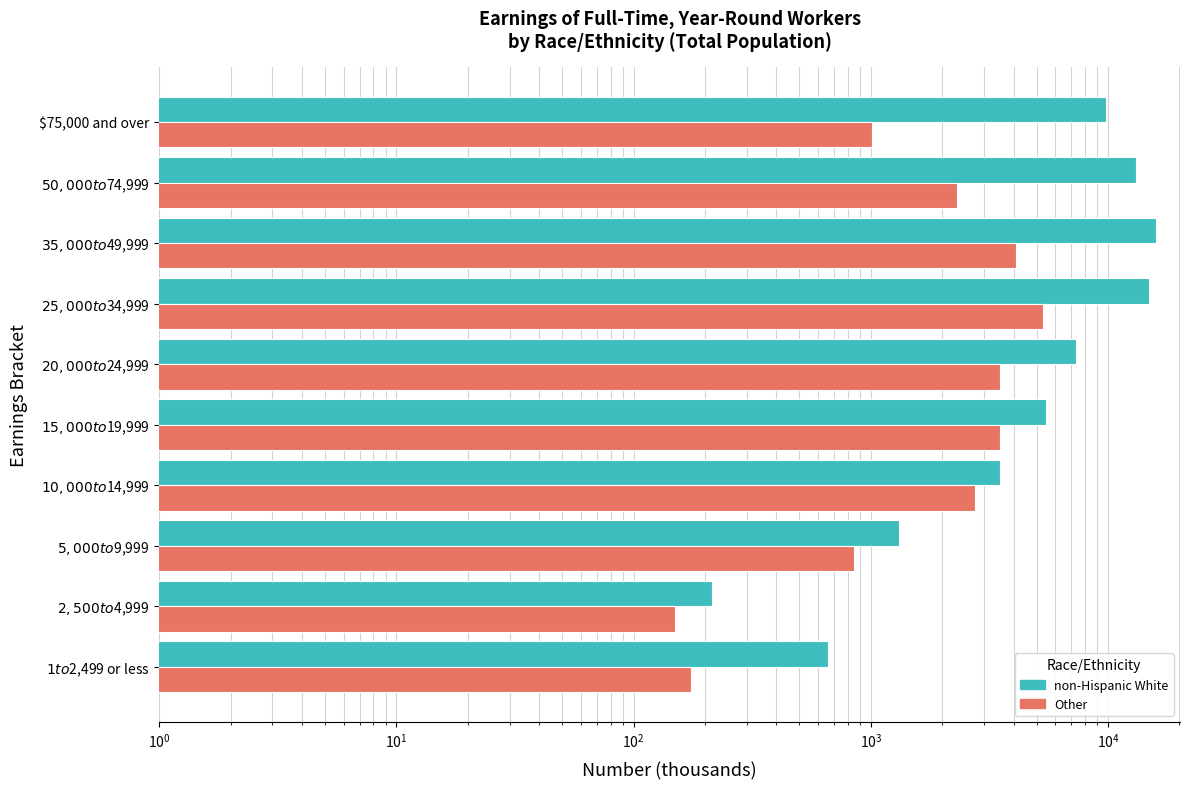

What are all the series names shown in the legend?

non-Hispanic White, Other